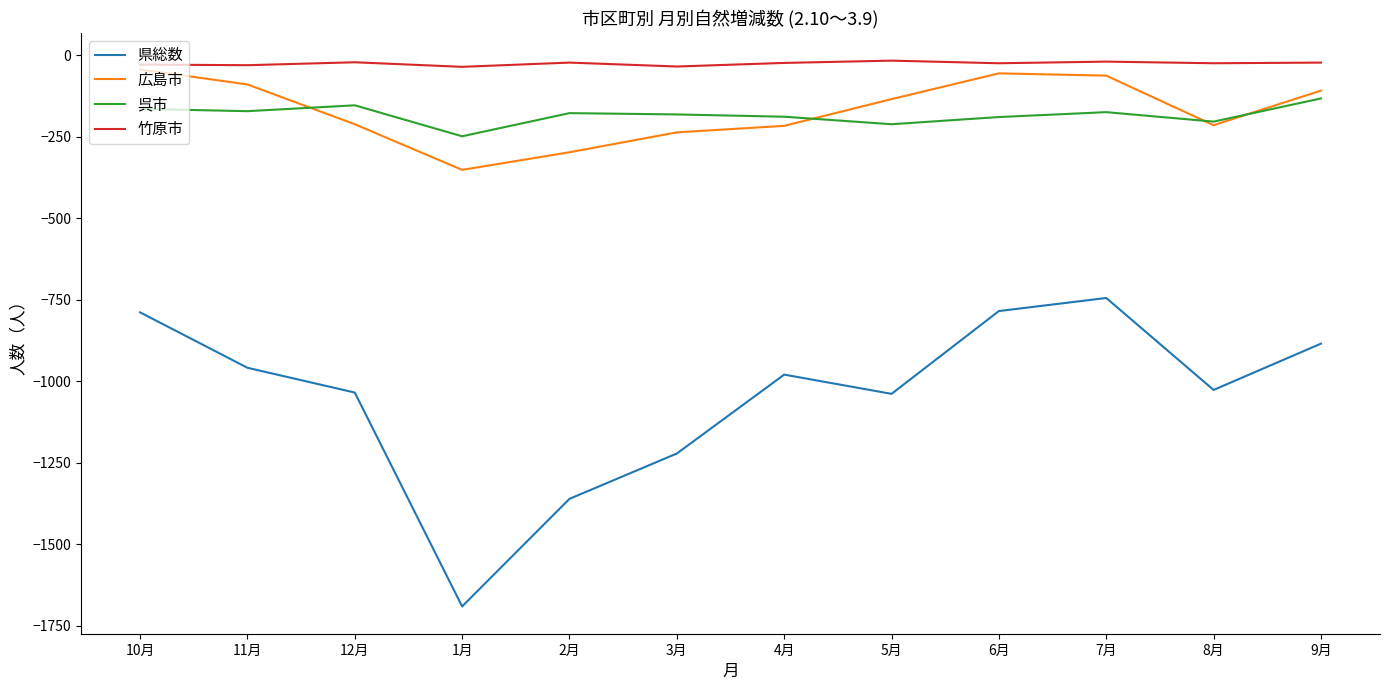

What is the sum of the 呉市 values at 12月 and 1月?

-403